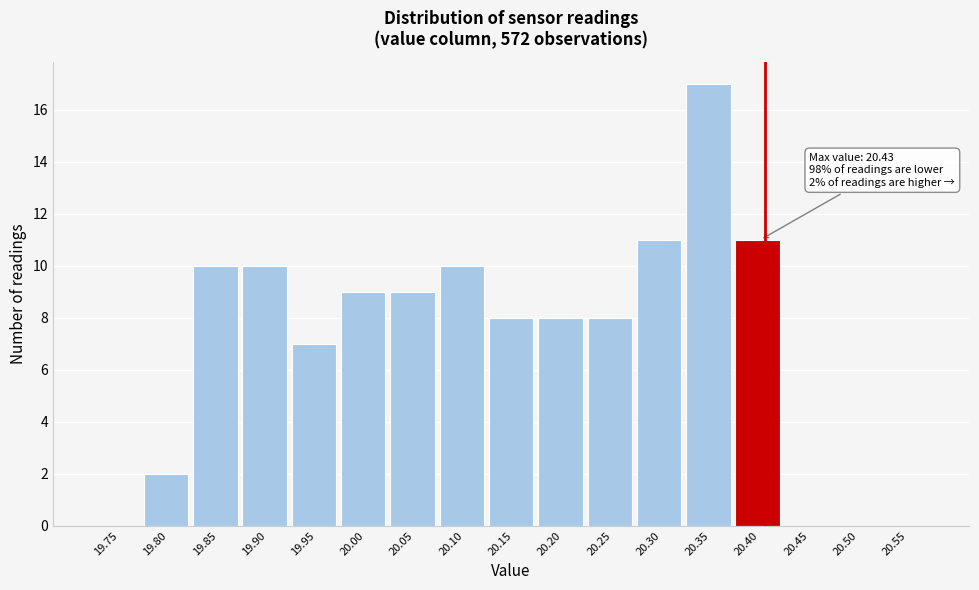

Reading left to right, list all the values displayed in this chart.

19.75=0	19.80=2	19.85=10	19.90=10	19.95=7	20.00=9	20.05=9	20.10=10	20.15=8	20.20=8	20.25=8	20.30=11	20.35=17	20.40=11	20.45=0	20.50=0	20.55=0